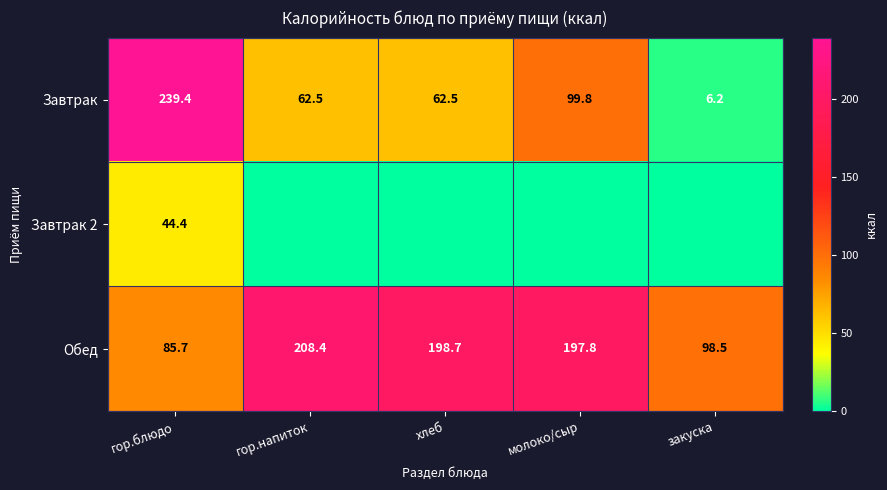

Between хлеб and закуска, which is larger?

хлеб